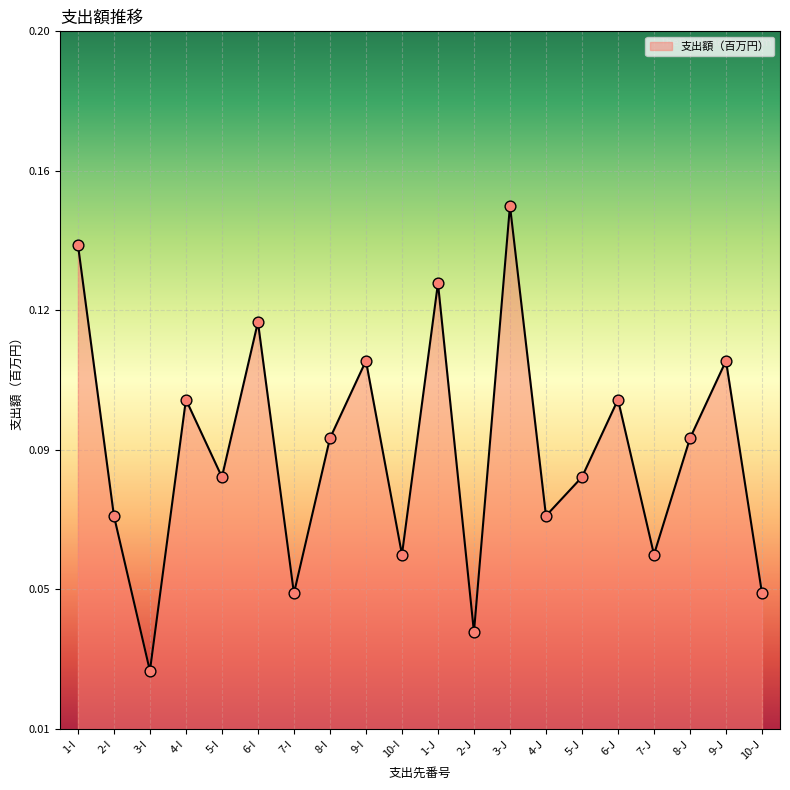

Between 4-I and 2-I, which is larger?

4-I